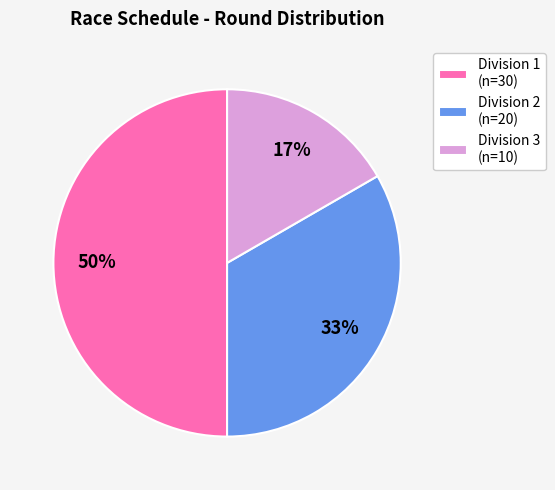

To the nearest percent, what is the average slice percentage?

33%